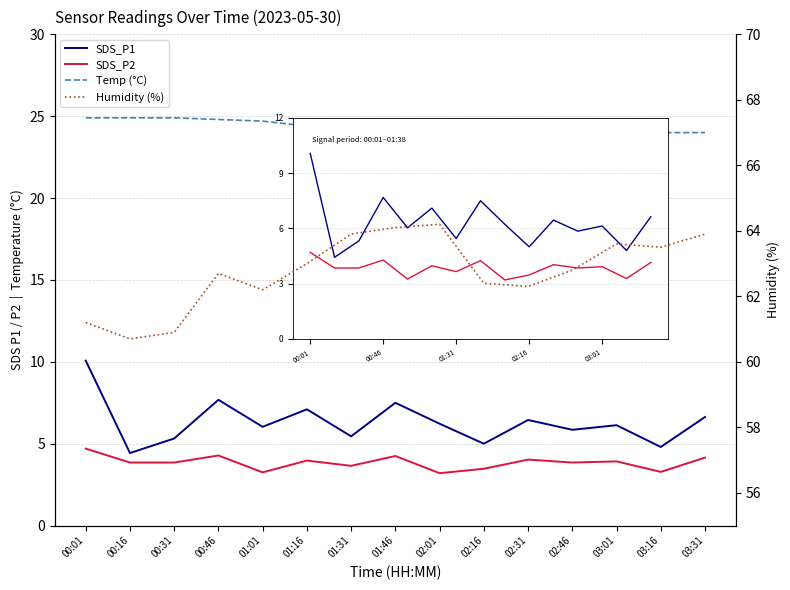

Which series changed the most between 01:31 and 02:01?

SDS_P1